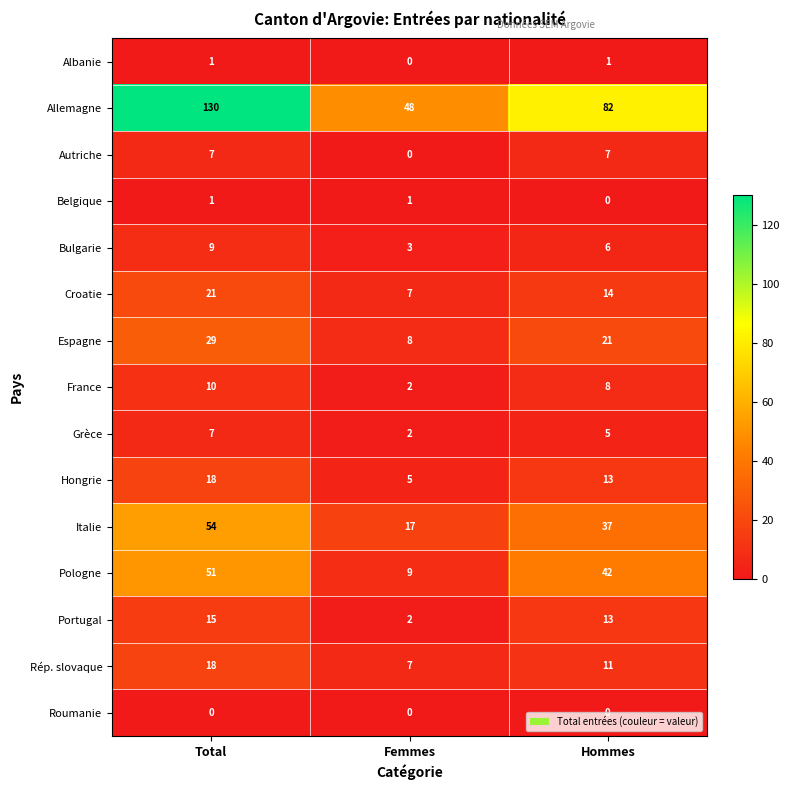

Rank the categories by Rép. slovaque value from lowest to highest.

Femmes, Hommes, Total